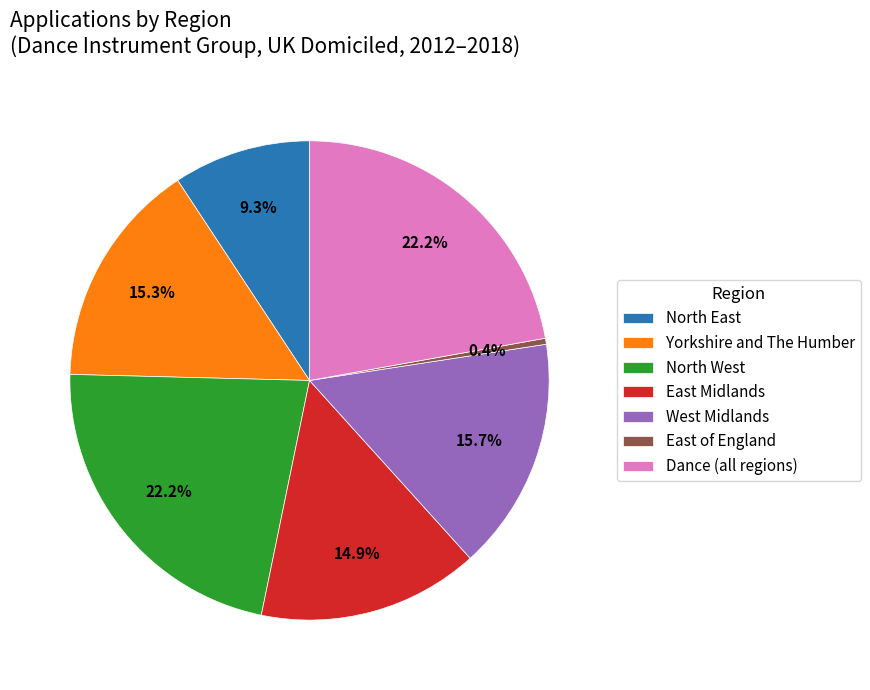

Is there a majority slice in this chart?

No